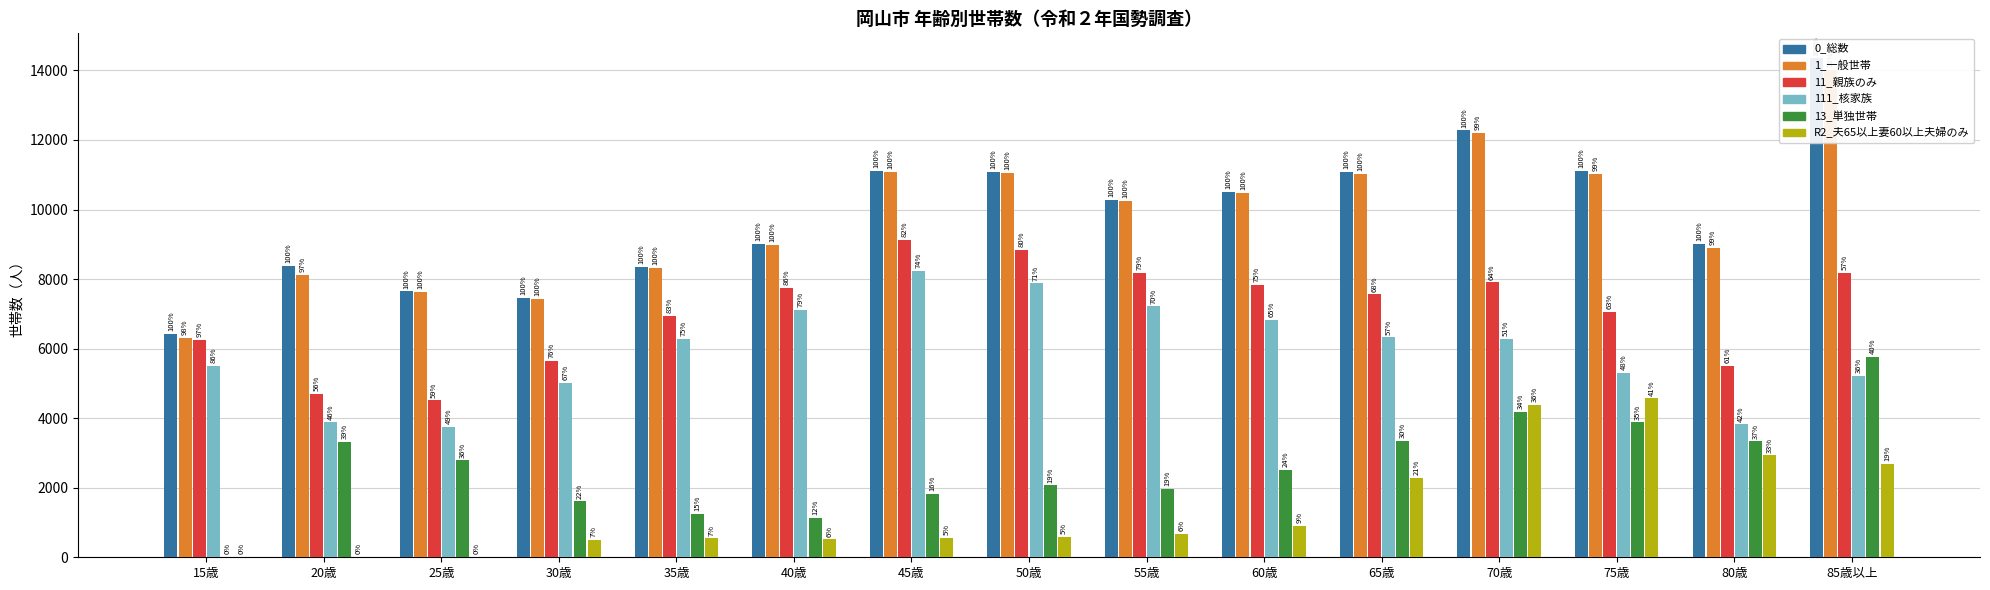

What is the sum of the 13_単独世帯 values at 20歳 and 25歳?

6093